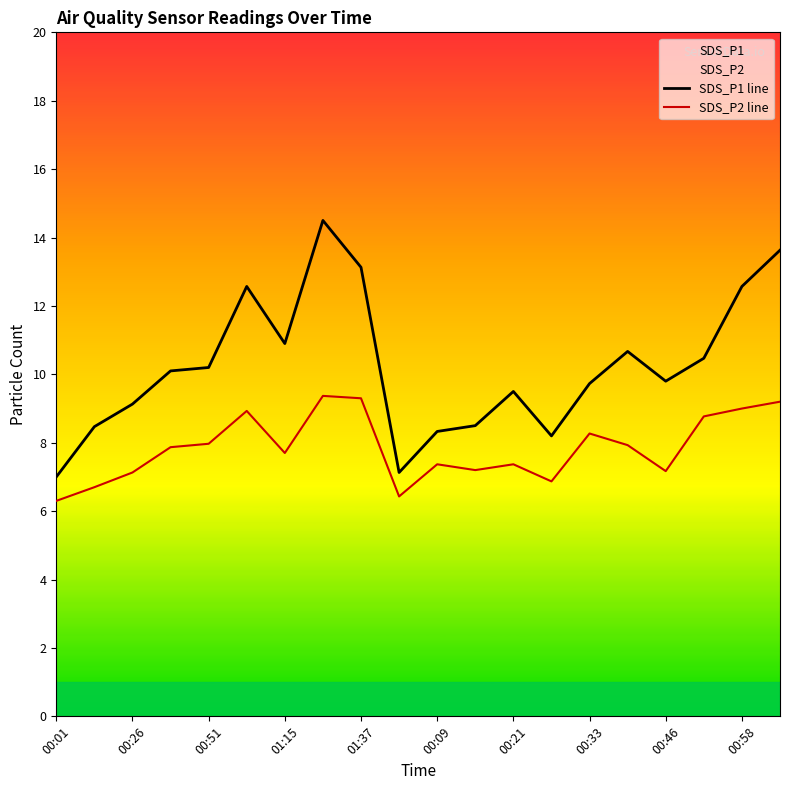

True or false: SDS_P2 line and SDS_P1 line cross at least once.

False